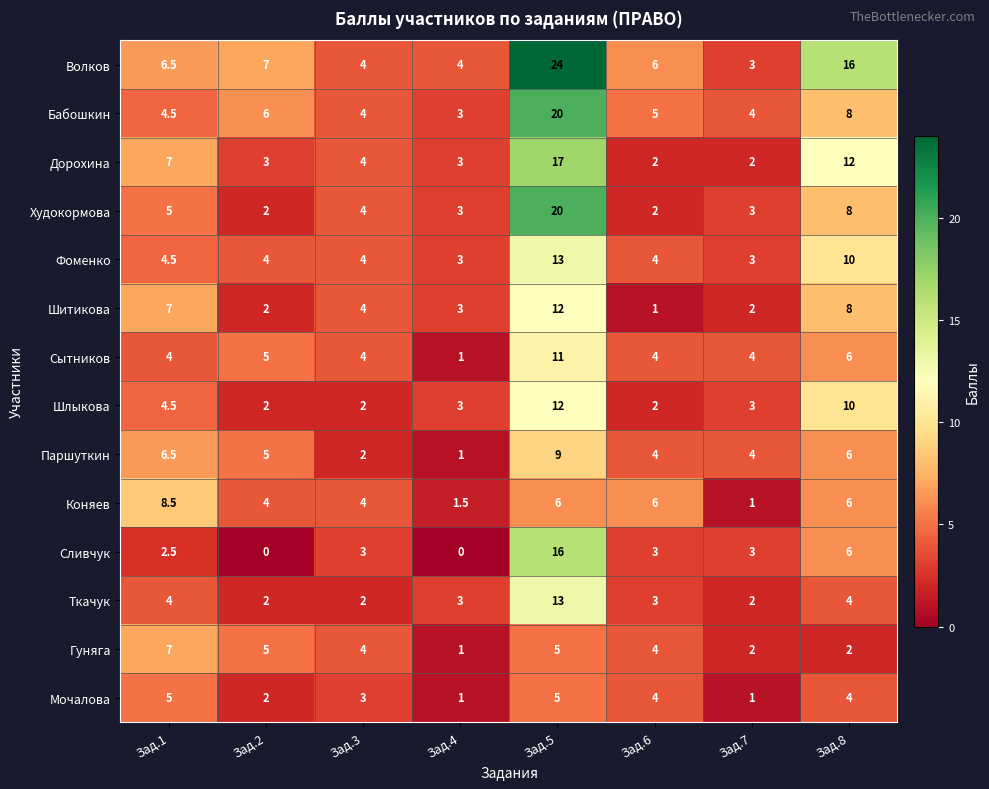

True or false: Фоменко has a value of 4.0 at Зад.2.

True